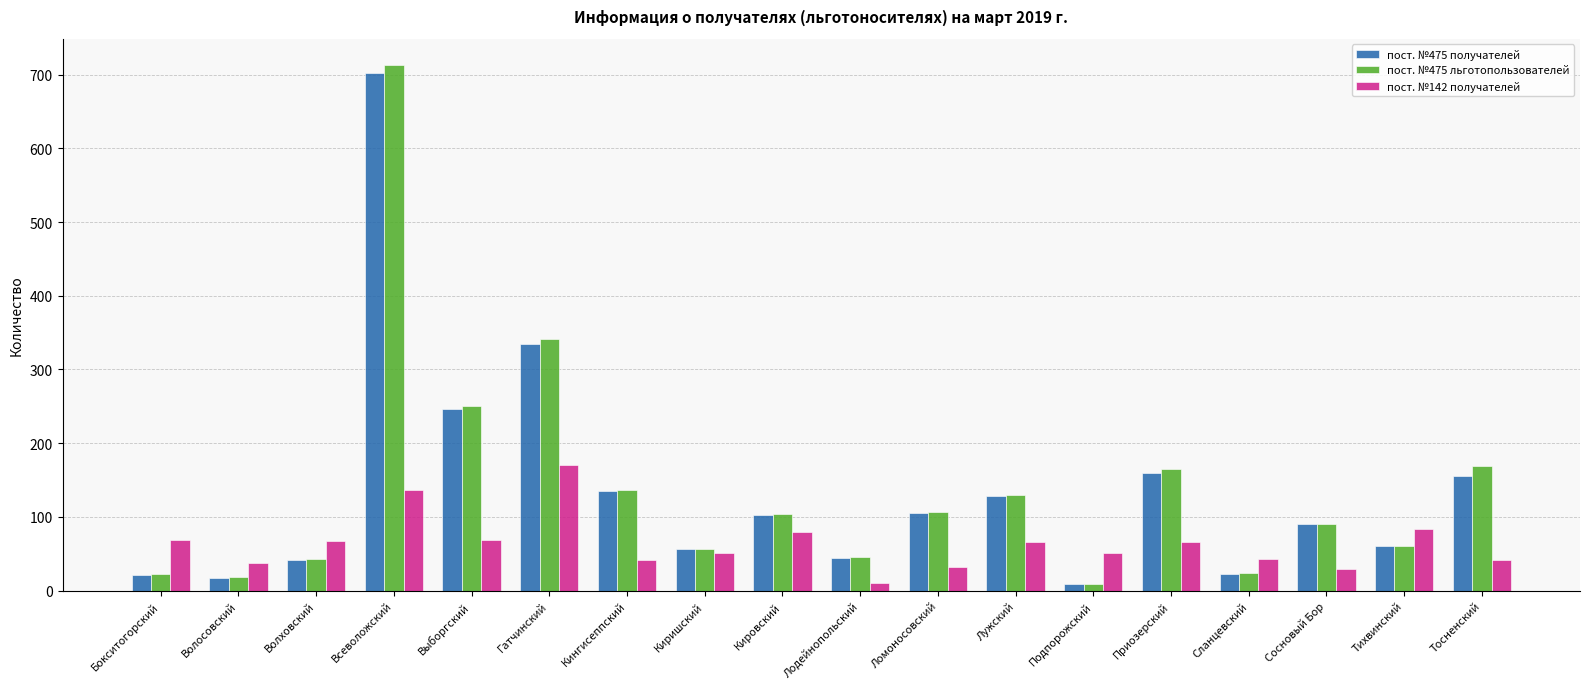

The value of пост. №475 получателей at Лодейнопольский is 9. True or false?

False